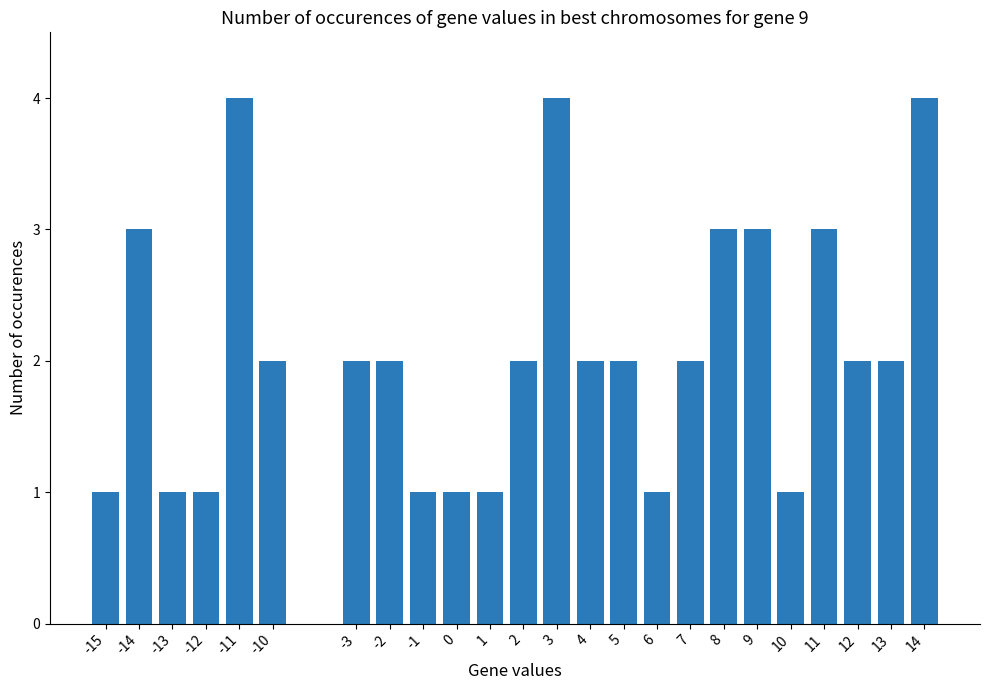

What is the maximum value shown in the chart?

4